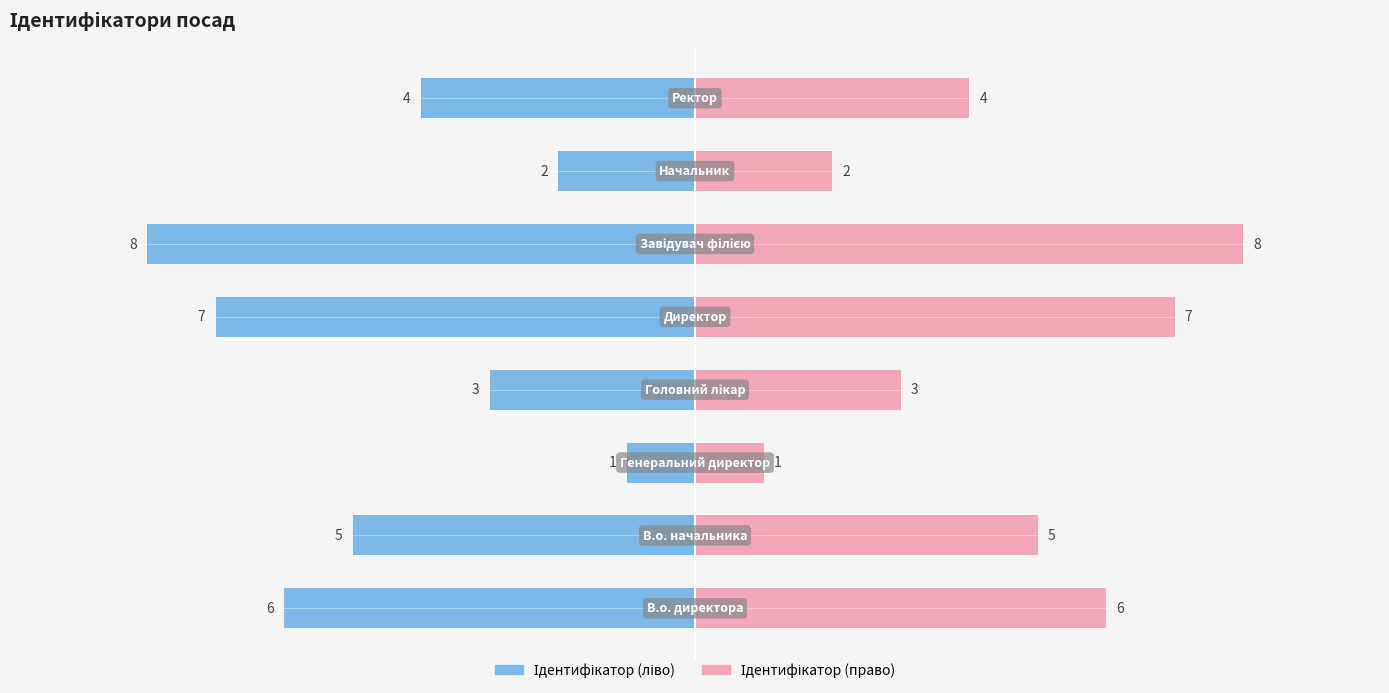

Rank the categories by value from lowest to highest.

Генеральний директор, Начальник, Головний лікар, Ректор, В.о. начальника, В.о. директора, Директор, Завідувач філією